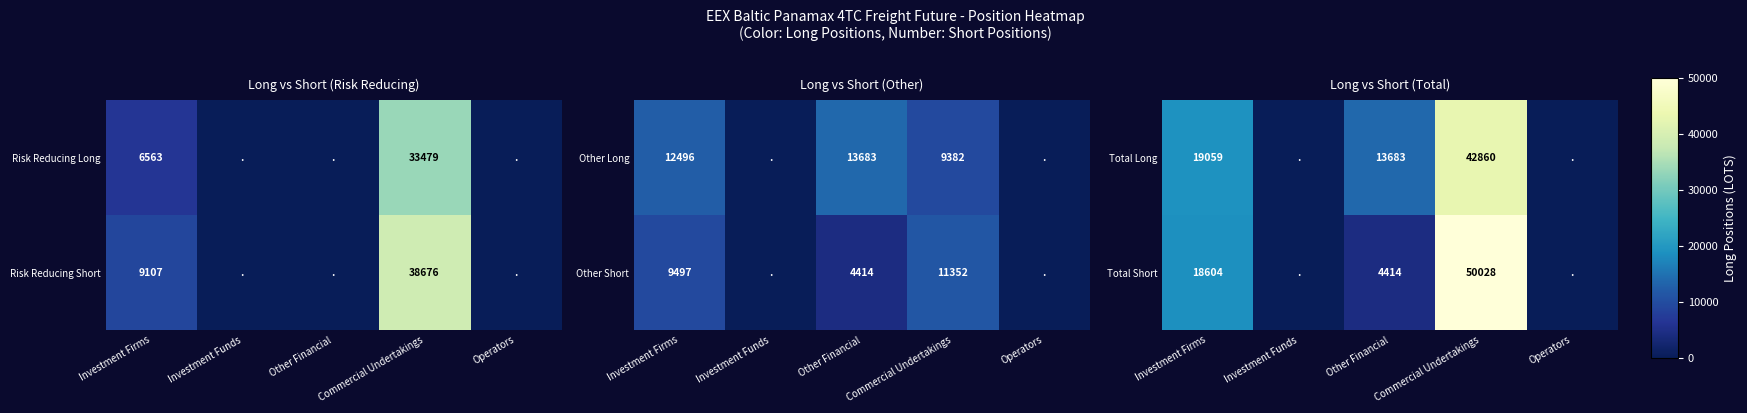

What is the difference between the Total Long values at Commercial Undertakings and Investment Firms?

23801